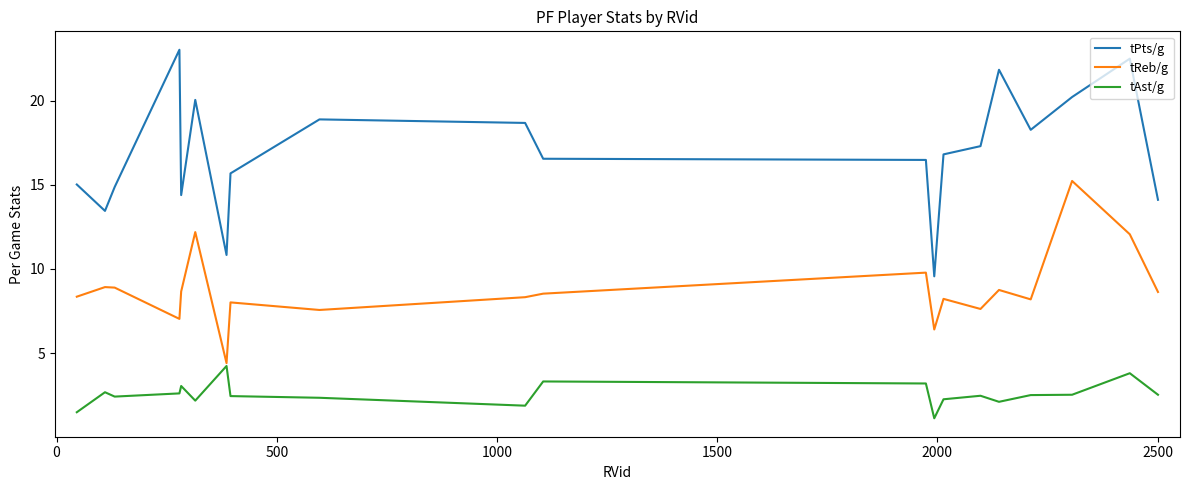

What is the maximum value for tPts/g?

23.0